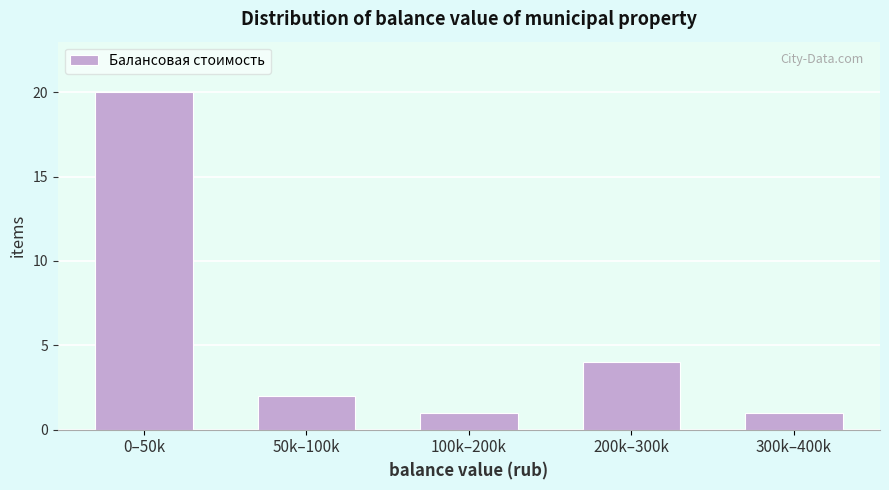

Reading left to right, what are all the values shown in this chart?

20	2	1	4	1